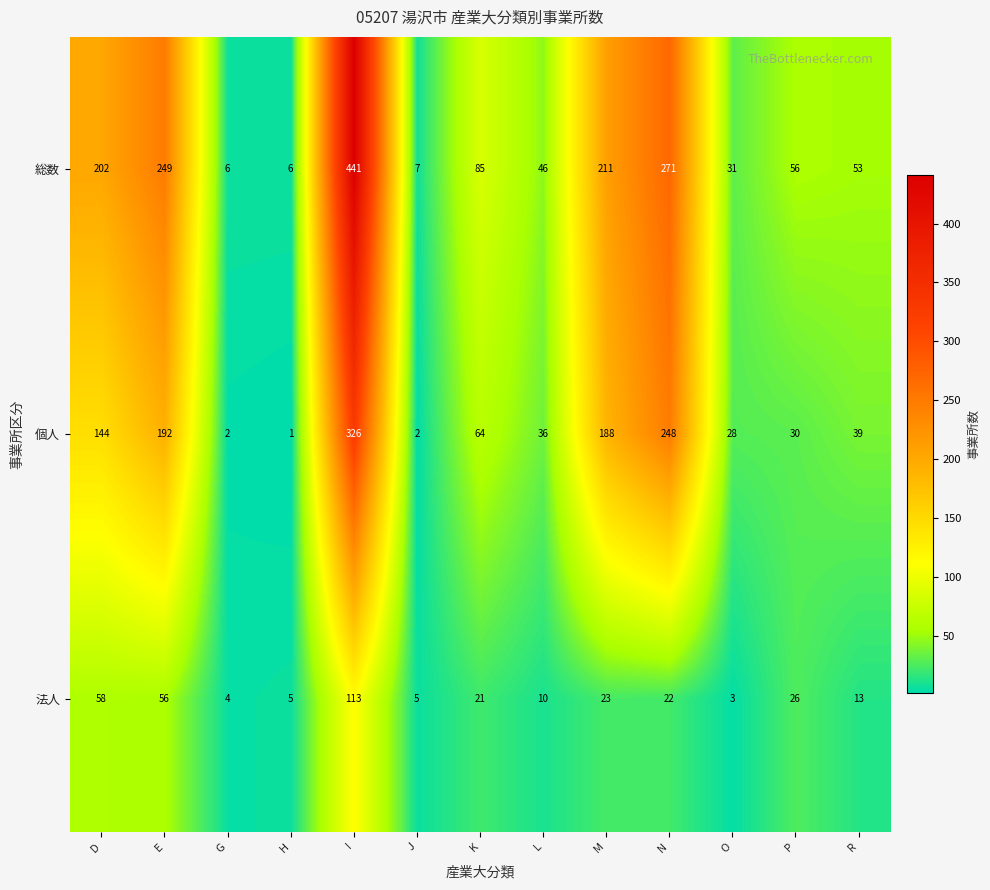

Which label corresponds to the smallest value in the chart?

H